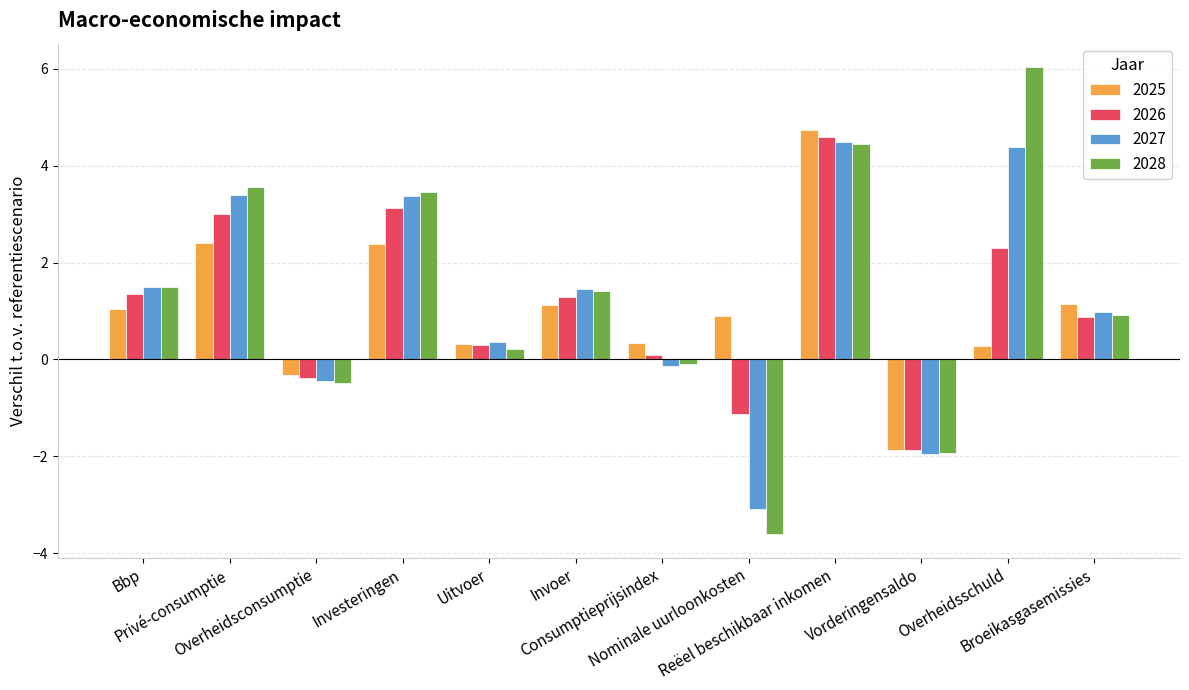

What is the sum of all 2026 values?

13.6